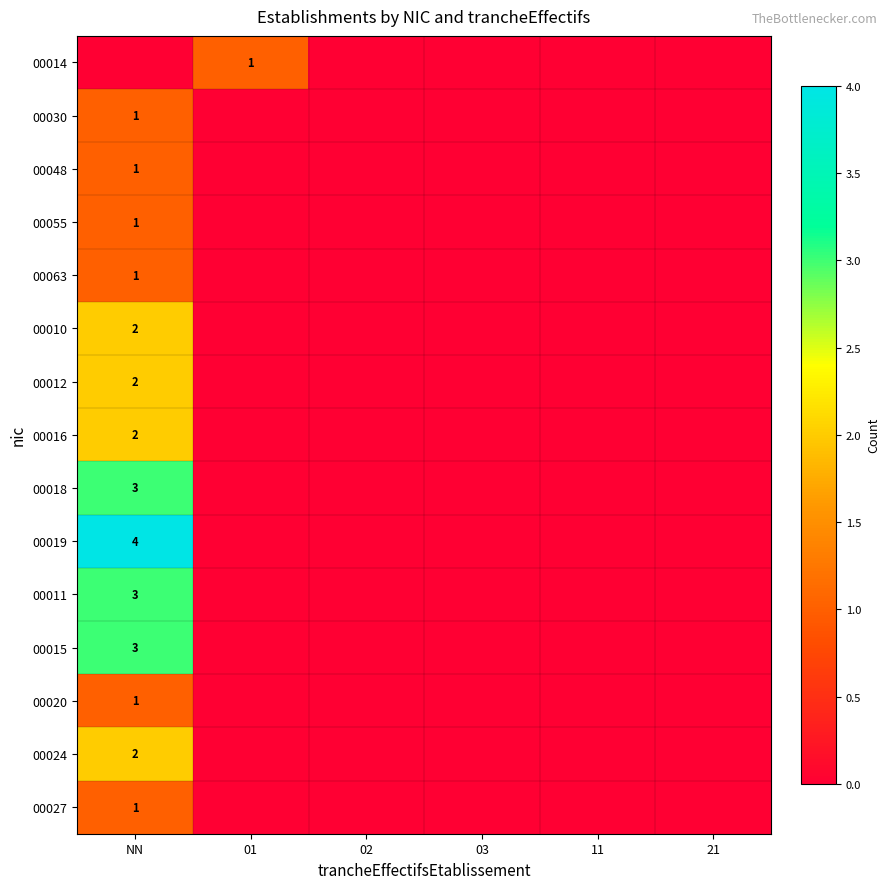

True or false: 00027 has a value of 1 at NN.

True